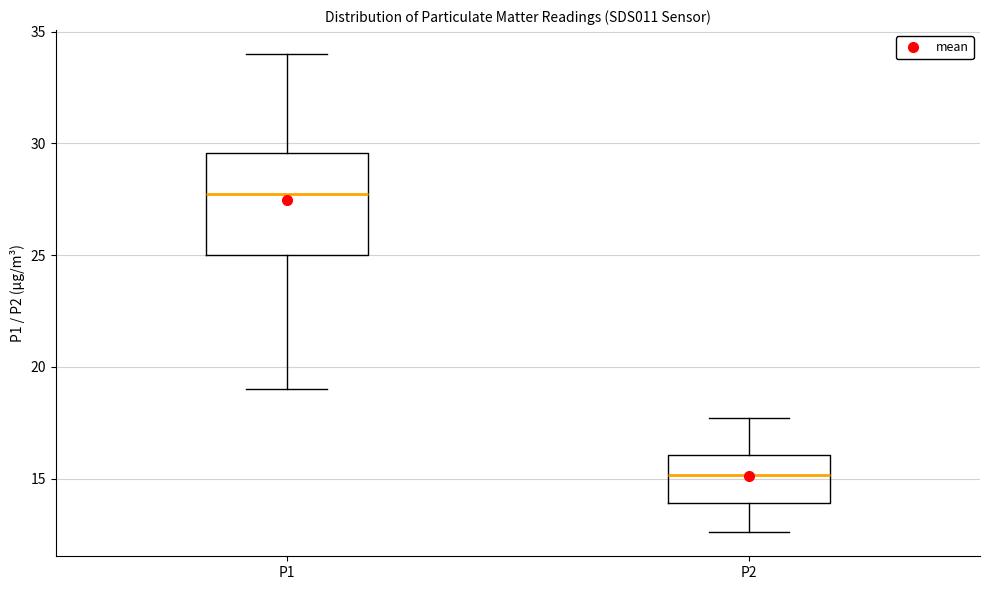

Comparing the boxes themselves (not the whiskers), which one is the tallest?

P1